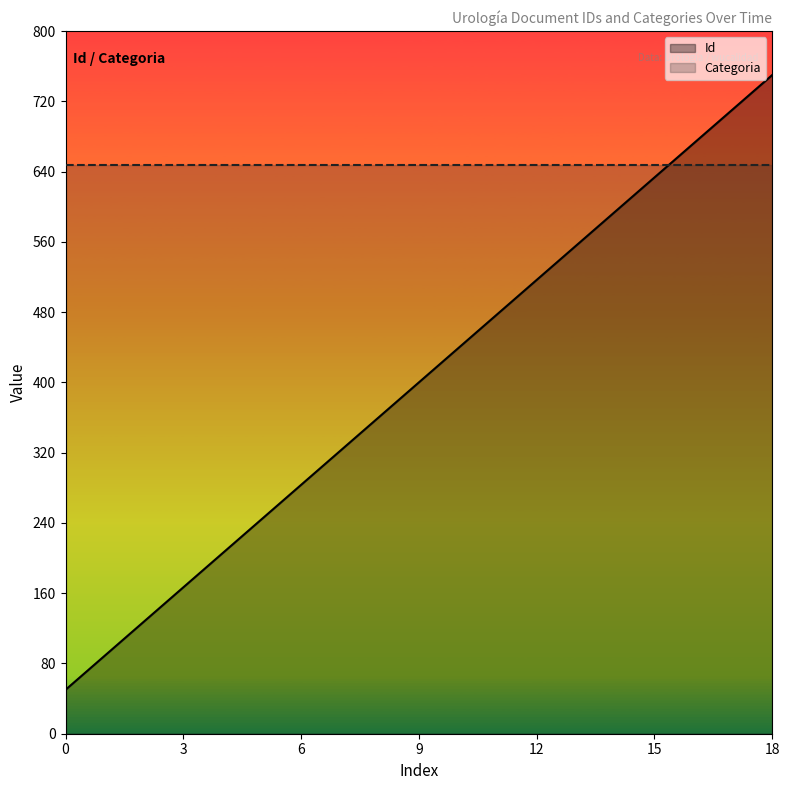

Is it true that Categoria equals 648.0 at 18?

True